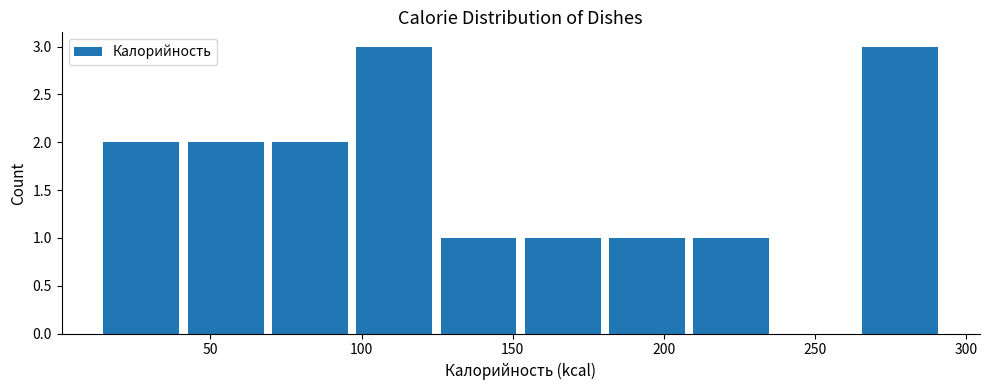

Reading left to right, transcribe this chart: for each bar, give the range it covers on the x-axis and its height. Neither the bar edges nor the heights are printed on the chart, so give them approximately, as read against the axes.

15 to 40: 2
40 to 70: 2
70 to 95: 2
95 to 125: 3
125 to 155: 1
155 to 180: 1
180 to 210: 1
210 to 235: 1
235 to 265: 0
265 to 290: 3